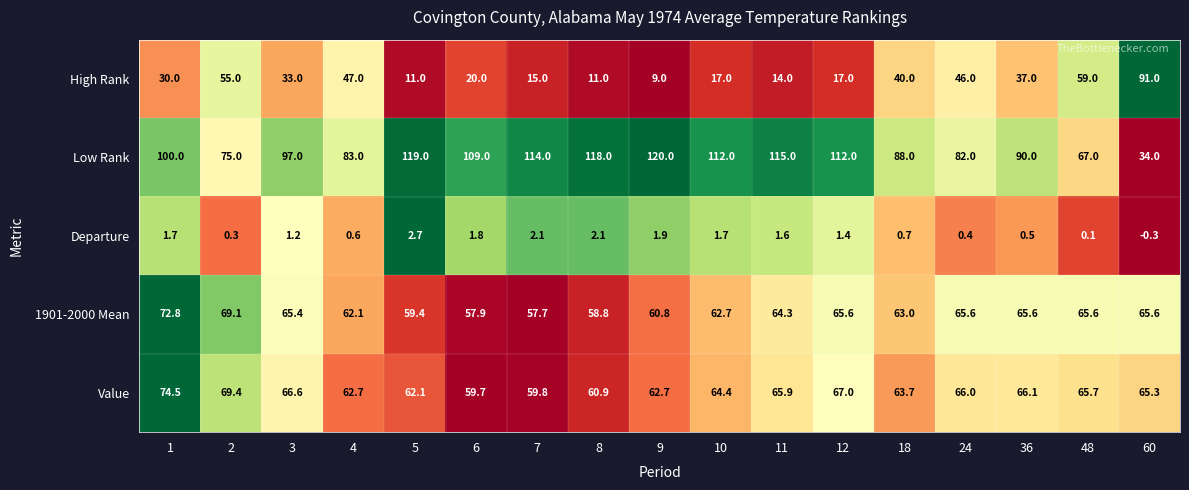

The High Rank series shows 44.0 at 3. True or false?

False